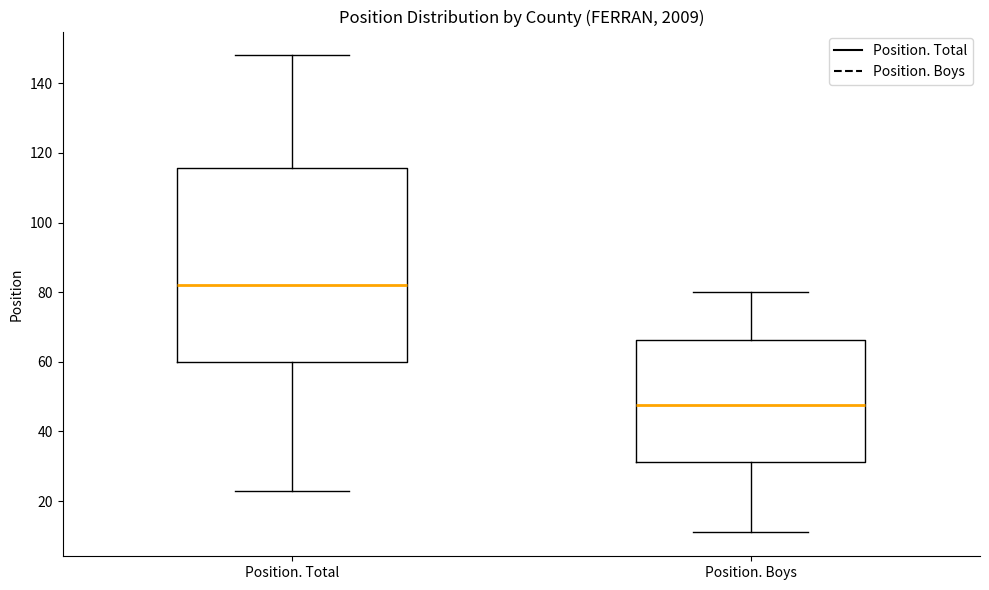

Reading left to right, transcribe this box plot: for each box, give where its median line is, the range the box spans, and where its two whiskers end, as read against the y-axis. The values are not printed on the chart, so give them approximately, as read against the axis.

Position. Total: median 82, box 60 to 116, whiskers 24 to 148
Position. Boys: median 48, box 32 to 66, whiskers 12 to 80